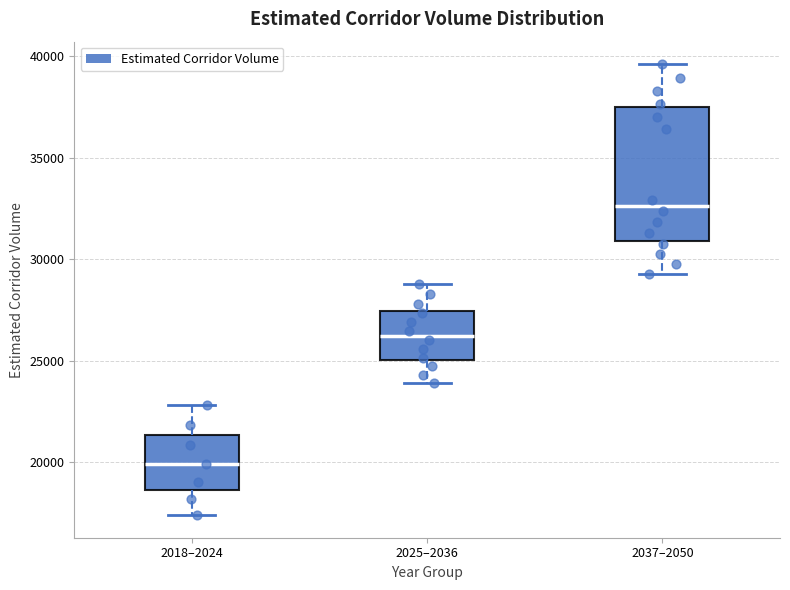

Reading left to right, transcribe this box plot: for each box, give where its median line is, the range the box spans, and where its two whiskers end, as read against the y-axis. The values are not printed on the chart, so give them approximately, as read against the axis.

2018–2024: median 20000, box 18500 to 21500, whiskers 17500 to 23000
2025–2036: median 26000, box 25000 to 27500, whiskers 24000 to 29000
2037–2050: median 32500, box 31000 to 37500, whiskers 29500 to 39500